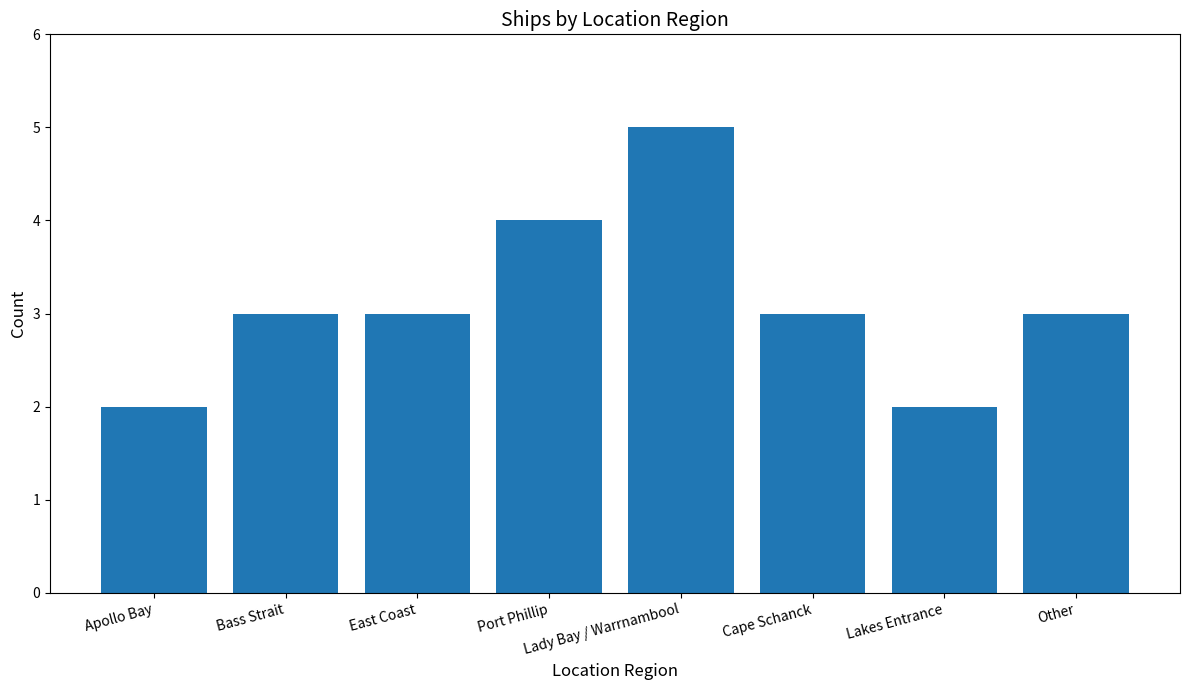

Reading right to left, transcribe all the data shown in this chart.

3	2	3	5	4	3	3	2